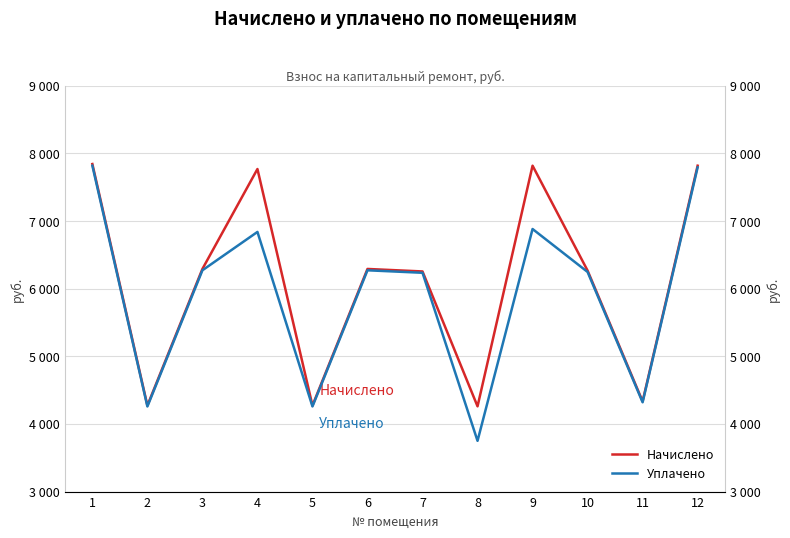

At 6, list the series in order from largest to smallest.

Начислено, Уплачено